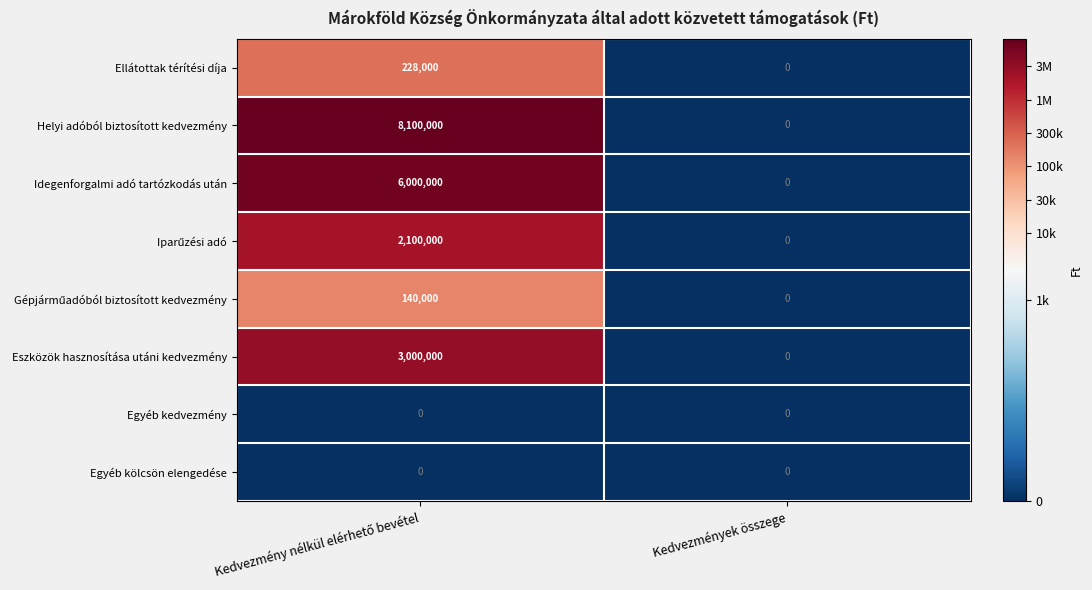

How many values in Eszközök hasznosítása utáni kedvezmény are above zero?

1